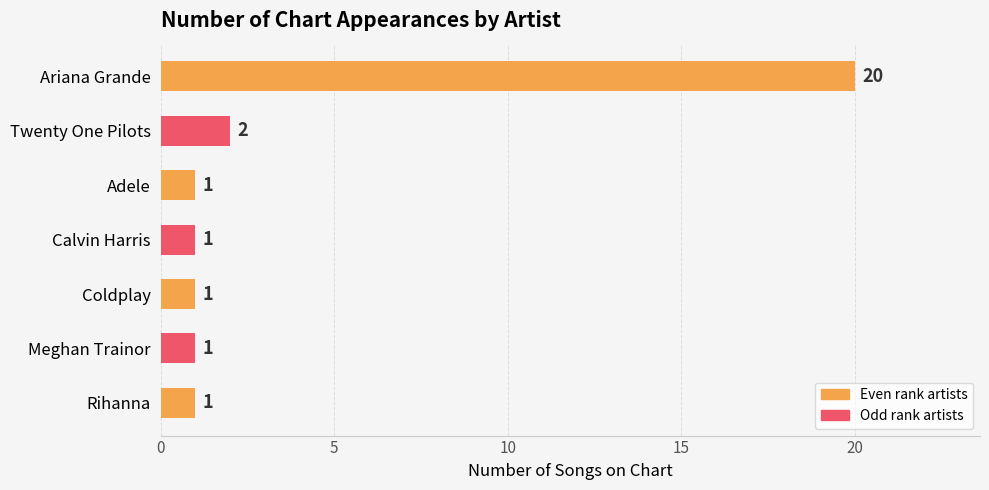

What is the value of the 6th bar from the top?

1